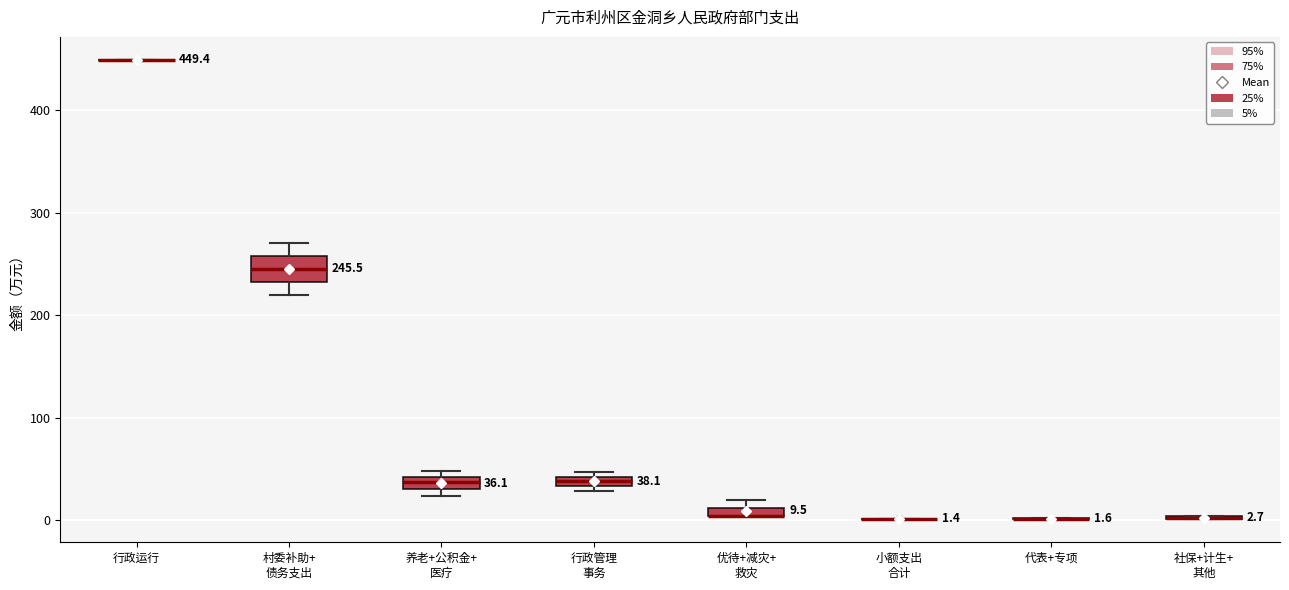

Comparing the boxes themselves (not the whiskers), which one is the tallest?

村委补助+ 债务支出